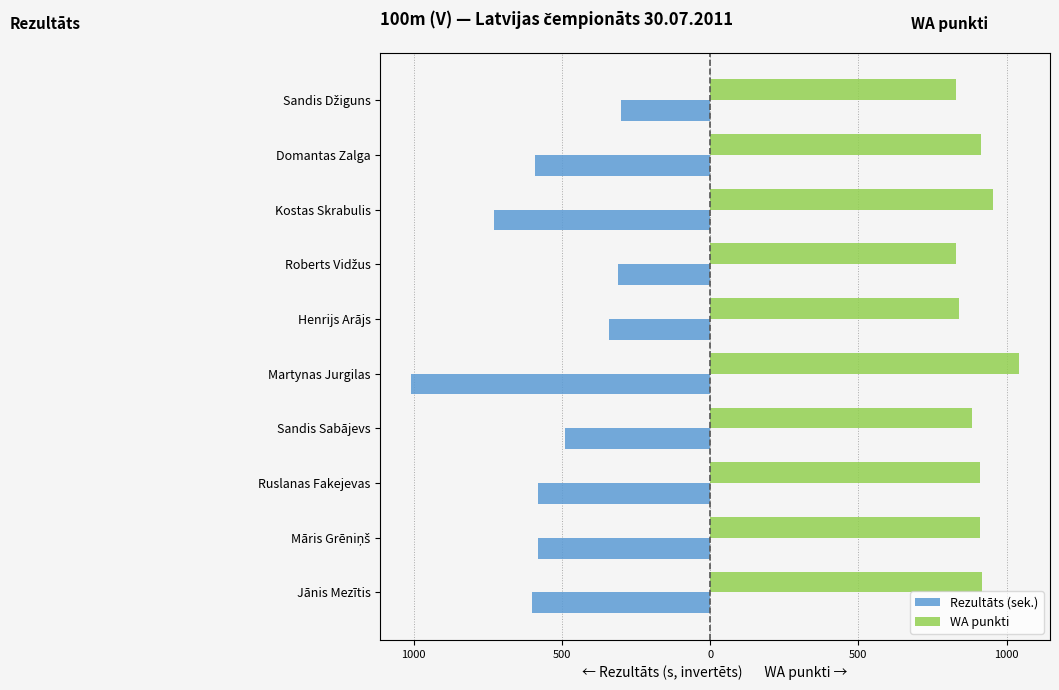

Reading left to right, transcribe all the data shown in this chart.

Rezultāts (sek.): -600.0	-580.0	-580.0	-490.0	-1010.0	-340.0	-310.0	-730.0	-590.0	-300.0
WA punkti: 916.0	910.0	910.0	883.0	1043.0	840.0	831.0	955.0	913.0	828.0